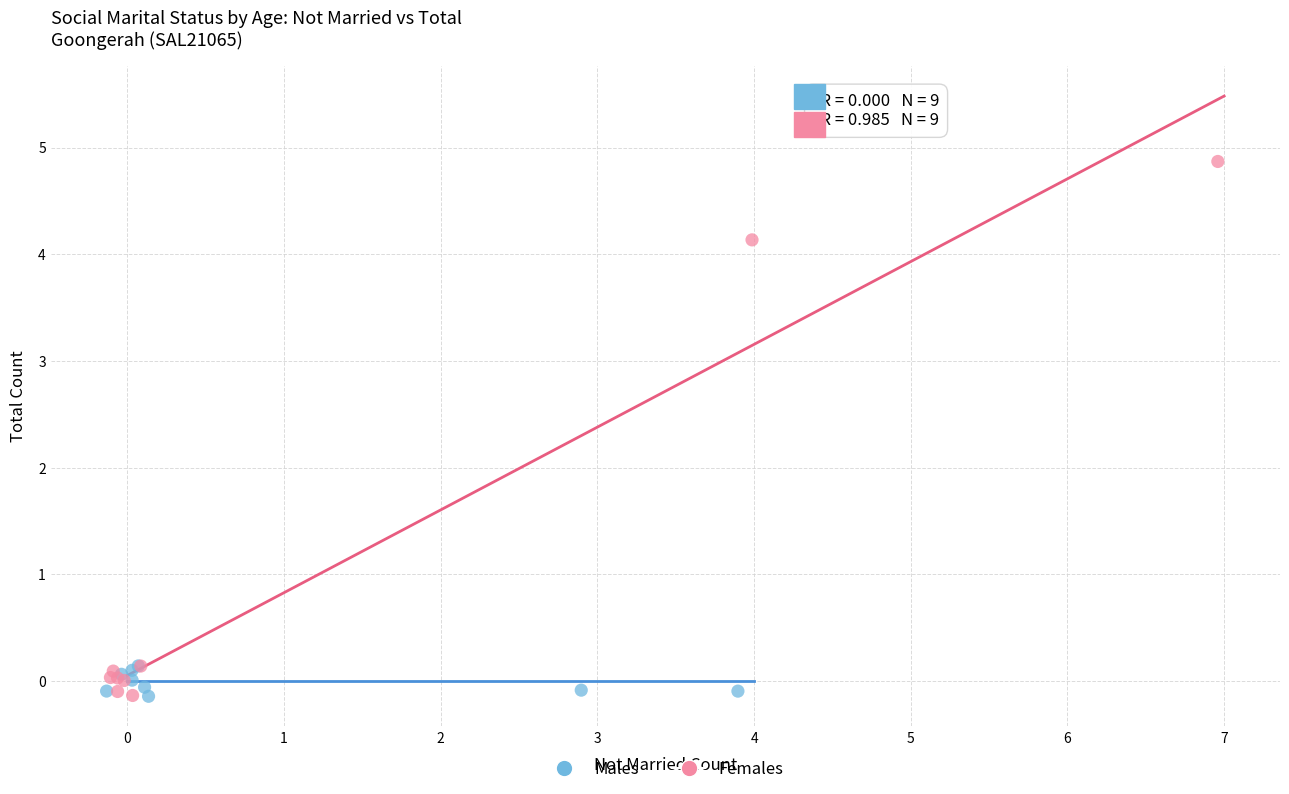

Which series has the largest Y range (max minus min)?

Females